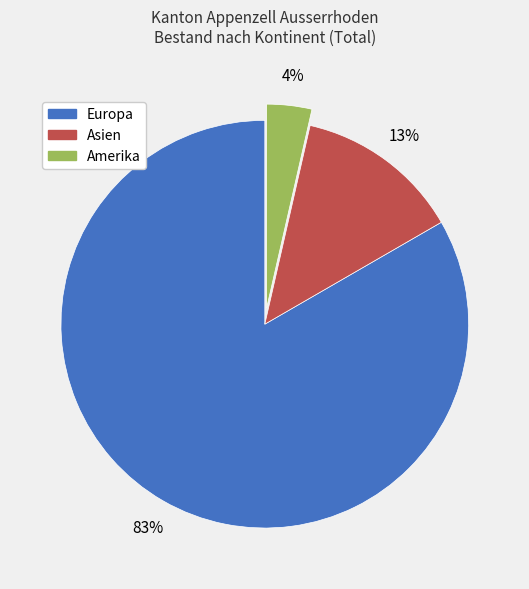

Between Asien and Europa, which is larger?

Europa